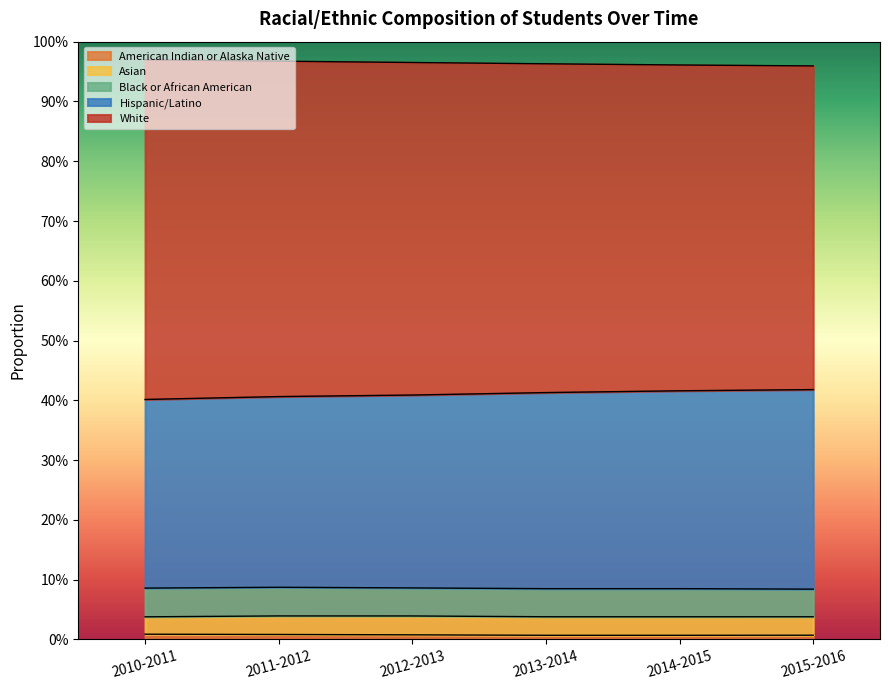

What position from the left is 2010-2011?

1